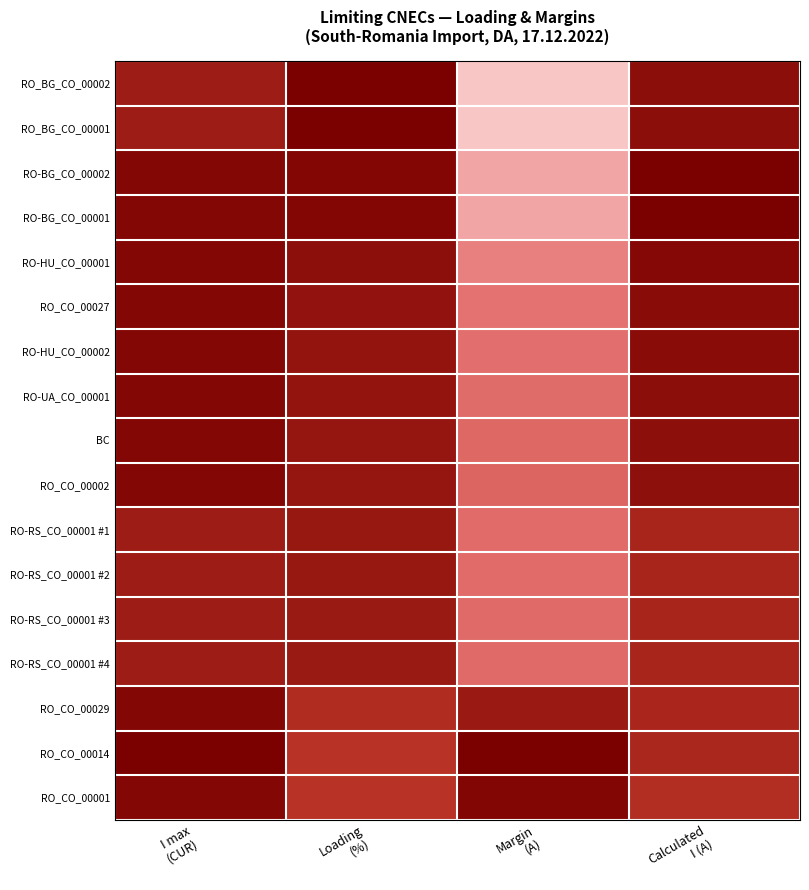

What is the total value across all series at I max
(CUR)?

15.6